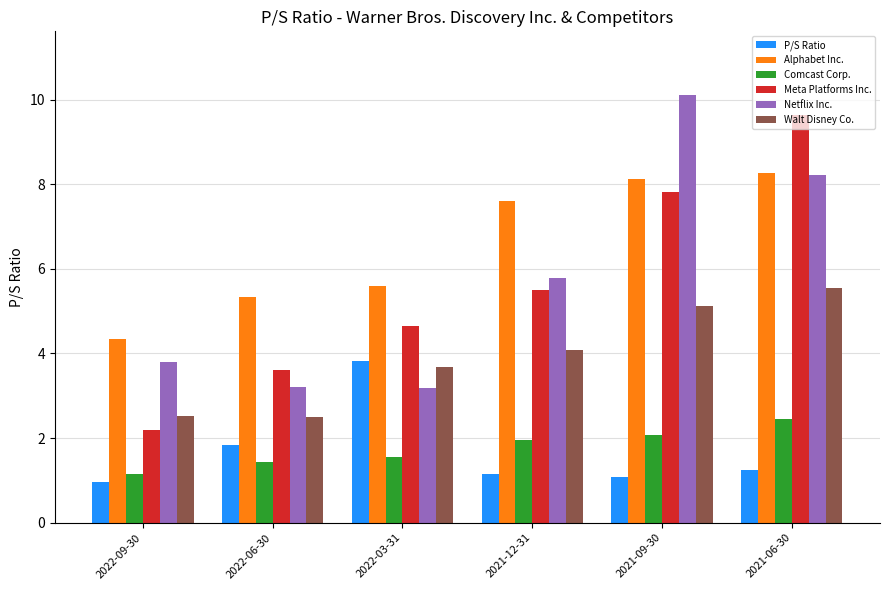

How many series are shown in this chart?

6